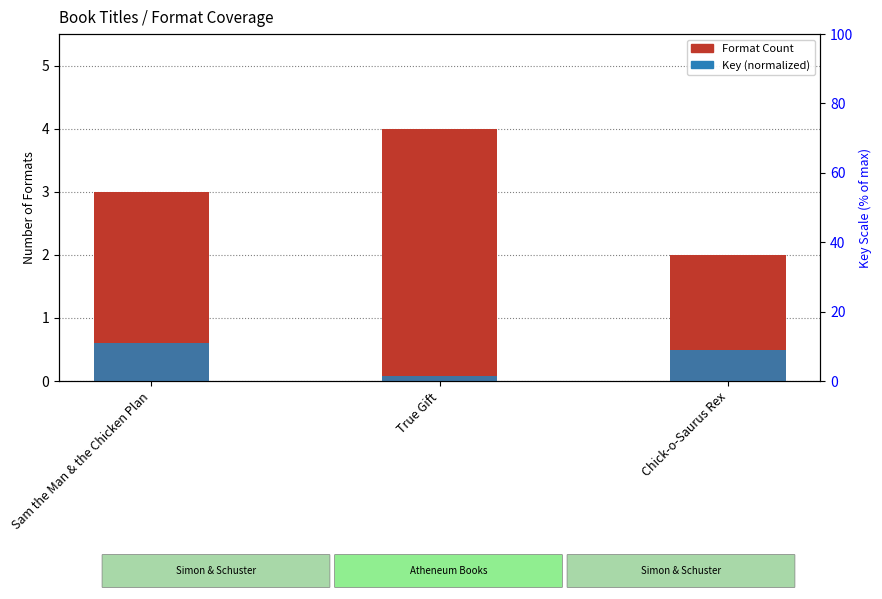

The Format Count series shows 4.6 at Sam the Man & the Chicken Plan. True or false?

False